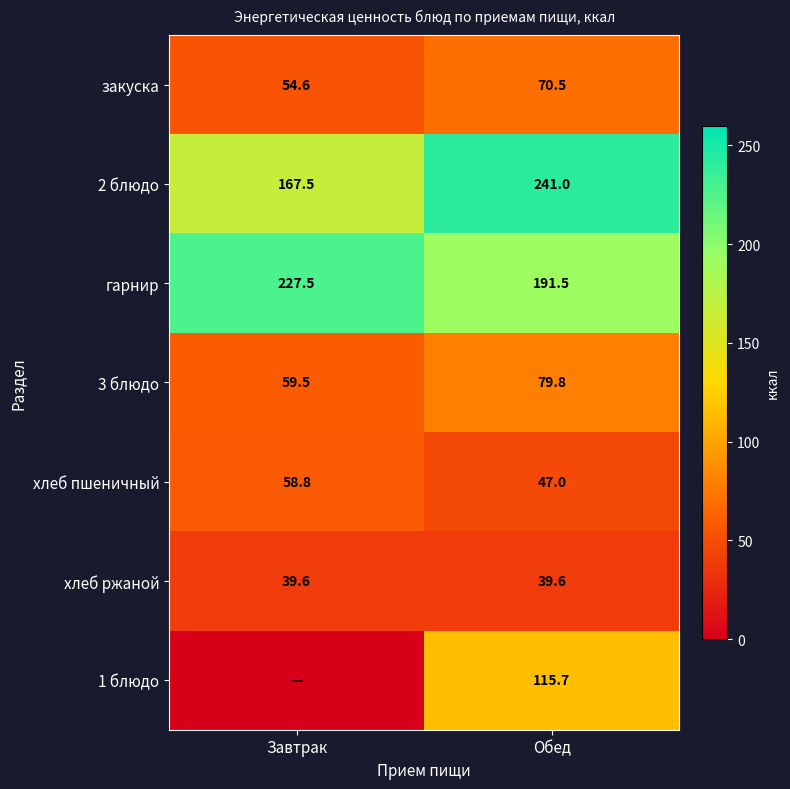

What is the approximate value of хлеб ржаной at Завтрак?

39.6